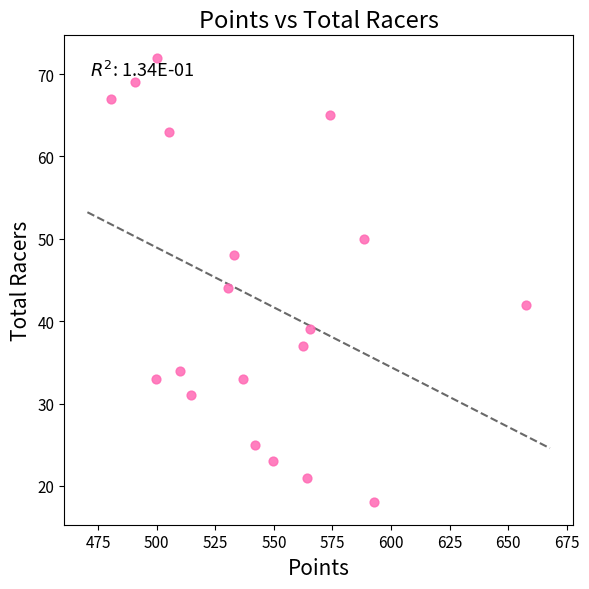

What Y value in the scatter plot is closest to 45?

44